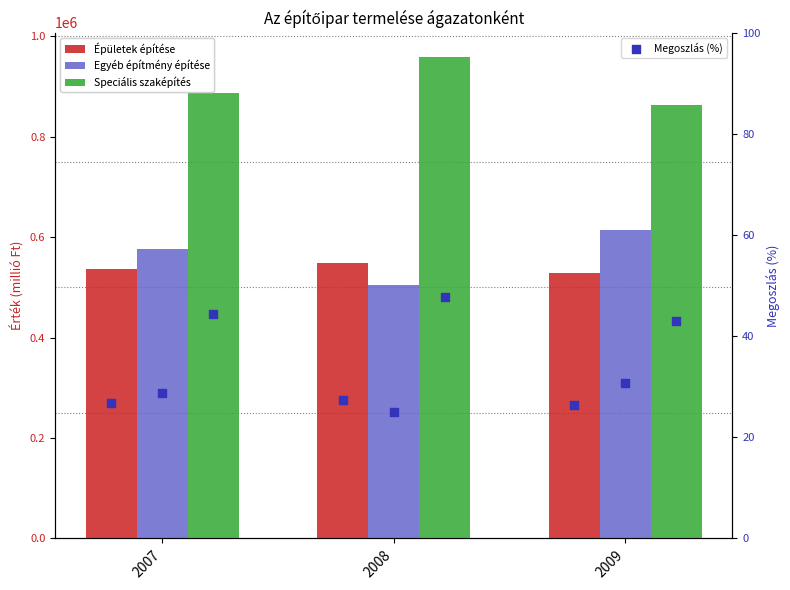

At which category is the sum across all series the highest?

2008